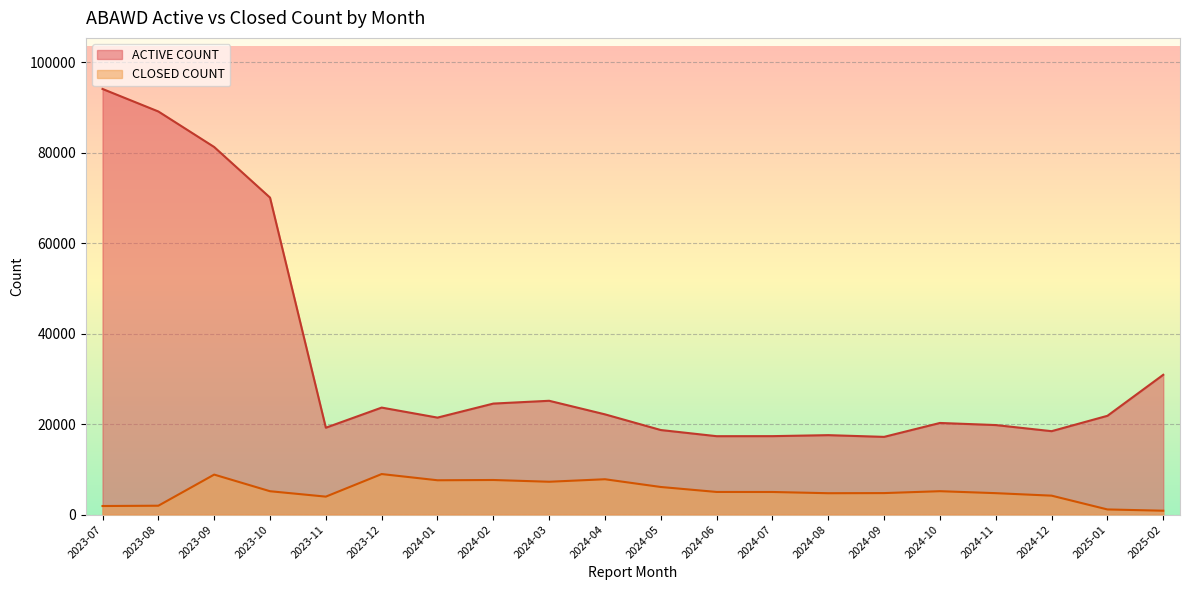

What is the difference between the CLOSED COUNT values at 2023-08 and 2024-03?

5298